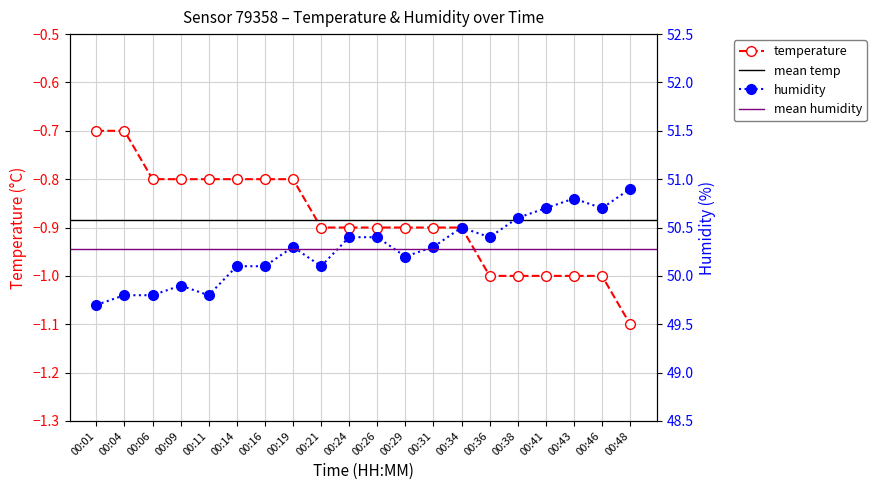

The humidity series shows 89.5 at 00:29. True or false?

False